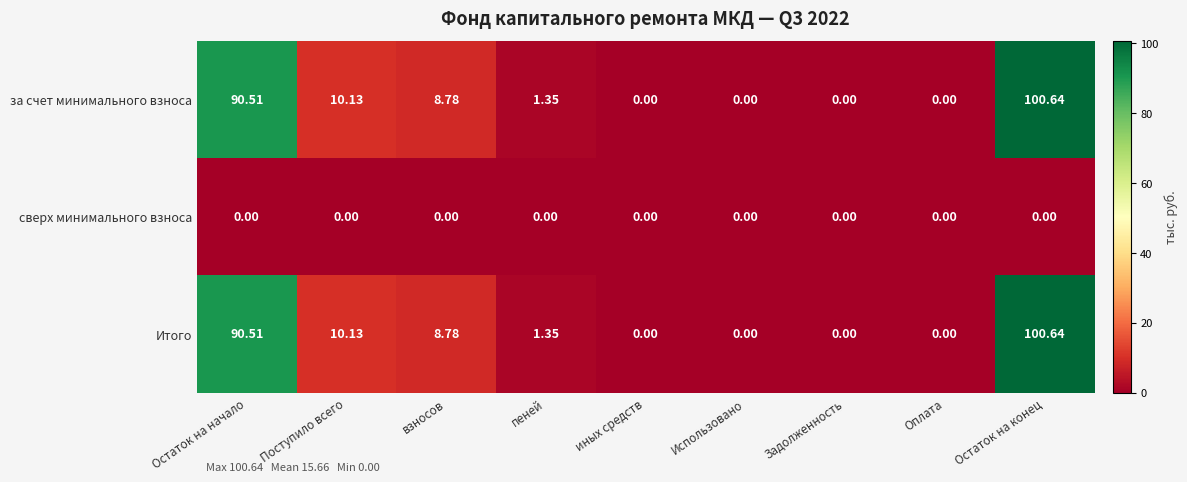

At which category does the chart reach its peak across all series?

Остаток на конец